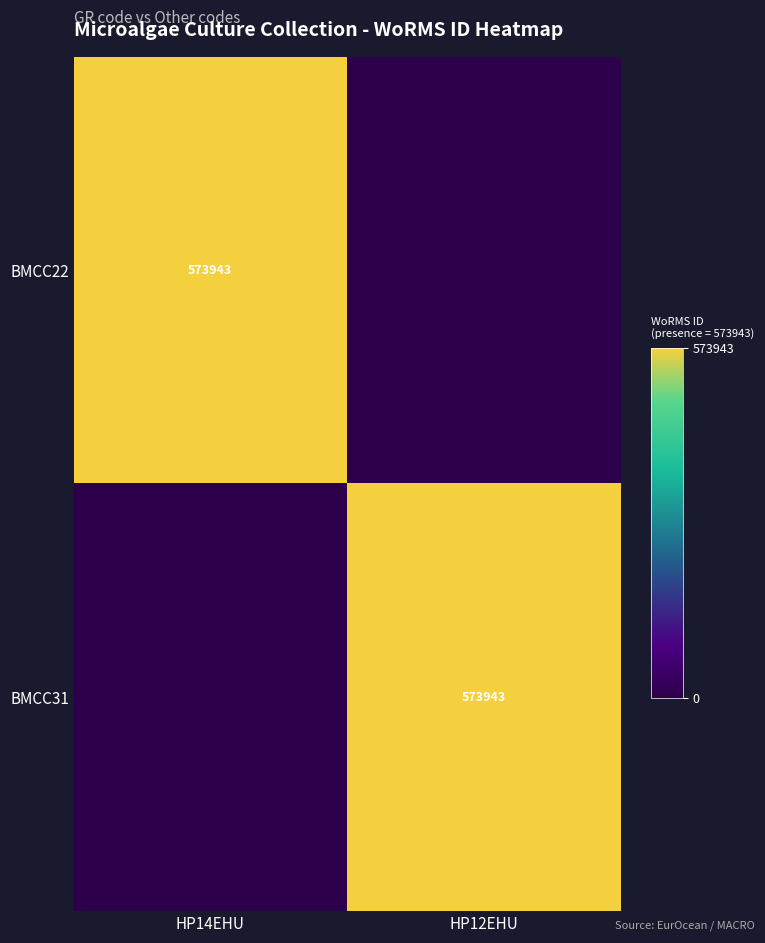

The BMCC22 series shows 1011910 at HP14EHU. True or false?

False